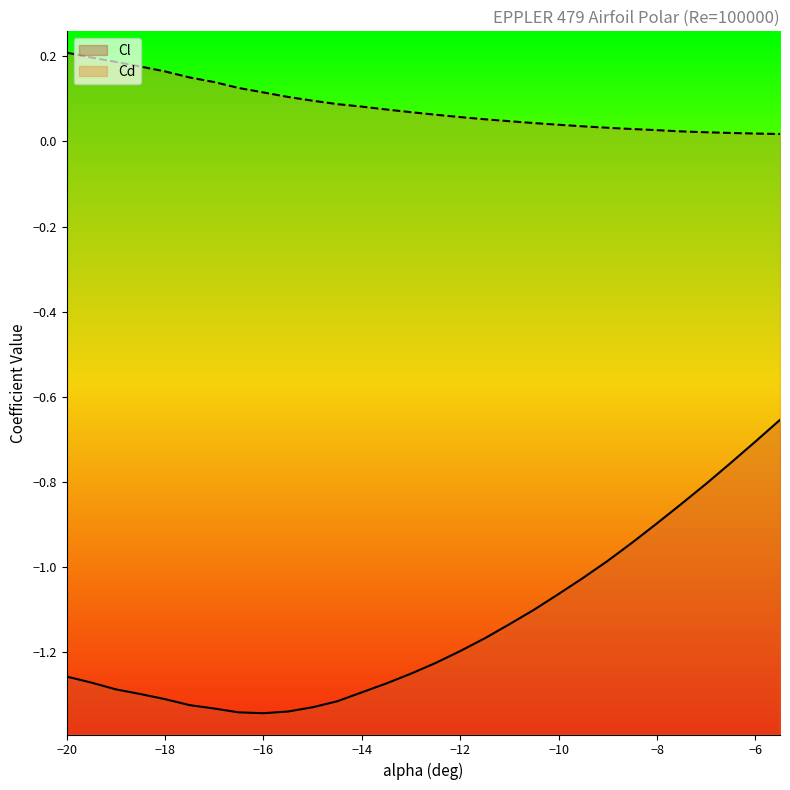

True or false: Cl and Cd intersect in this chart.

False